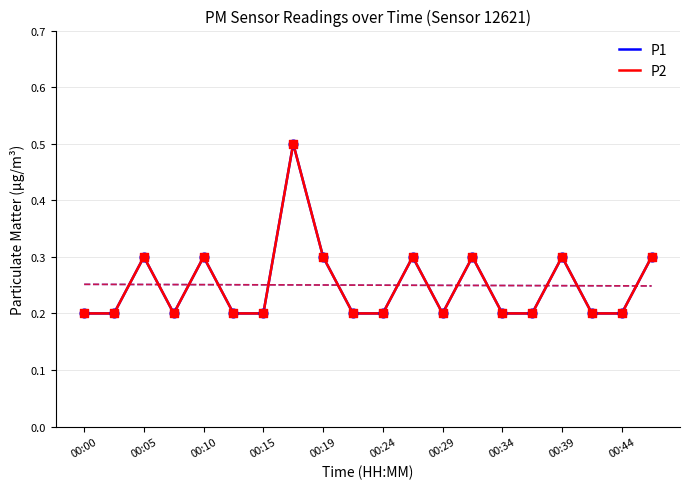

Which series has the widest spread of Y values?

P1